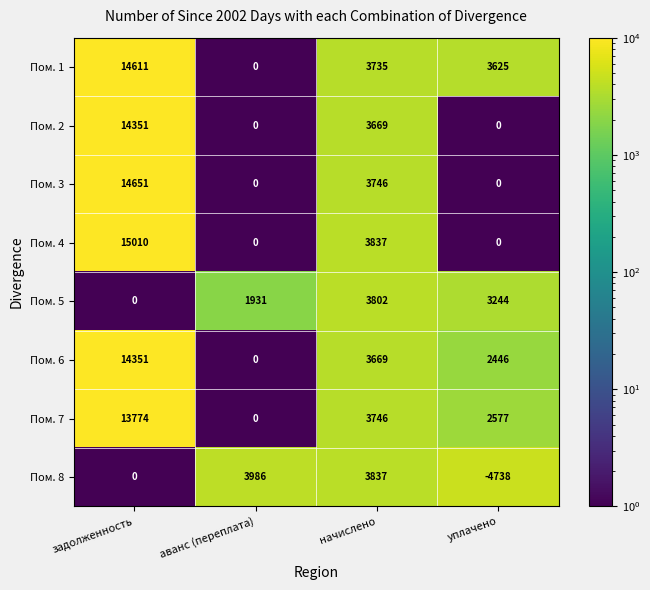

What is the maximum value shown in the chart?

15010